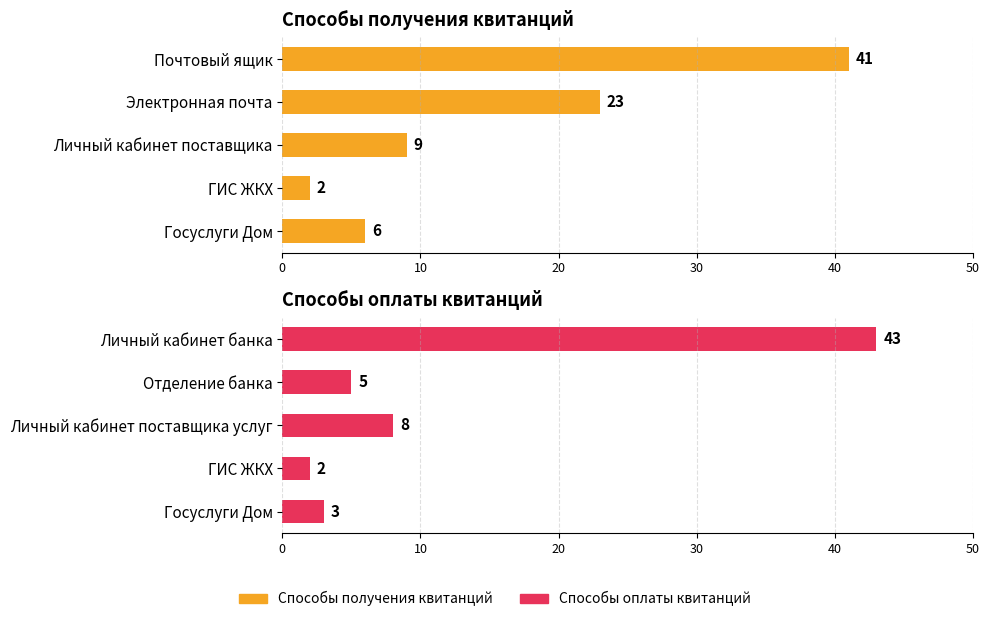

Reading left to right, list all the values displayed in this chart.

Способы получения квитанций: 0=41	10=23	20=9	30=2	40=6
Способы оплаты квитанций: 0=43	10=5	20=8	30=2	40=3